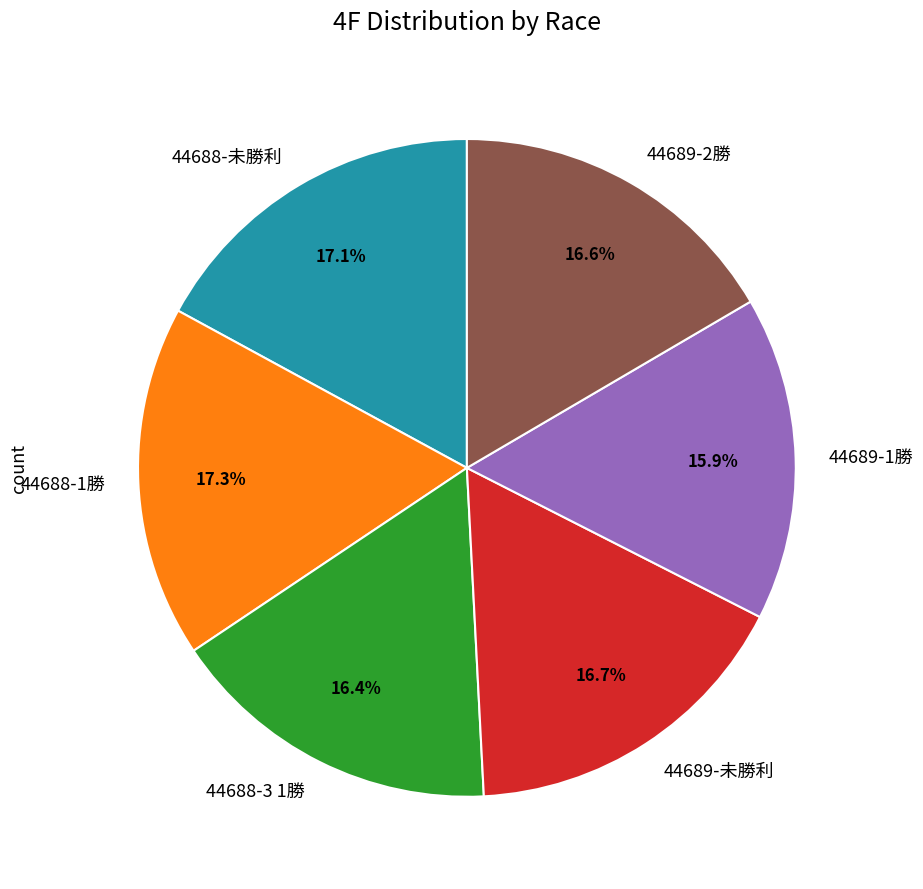

Which category has the smallest portion of the pie?

44689-1勝